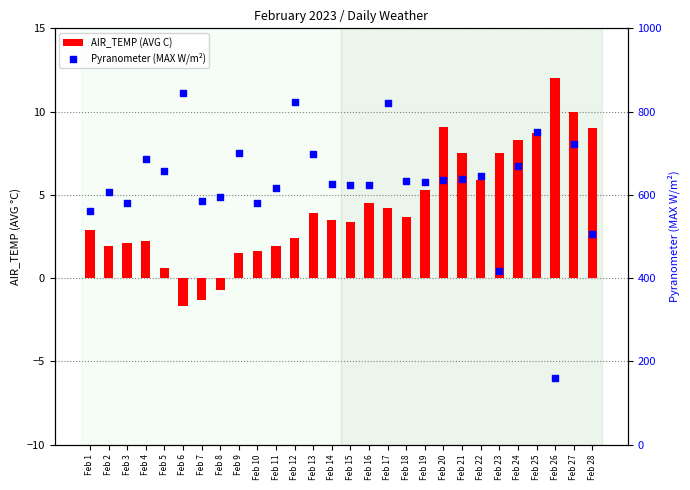

At how many categories does at least one series exceed 315?

27